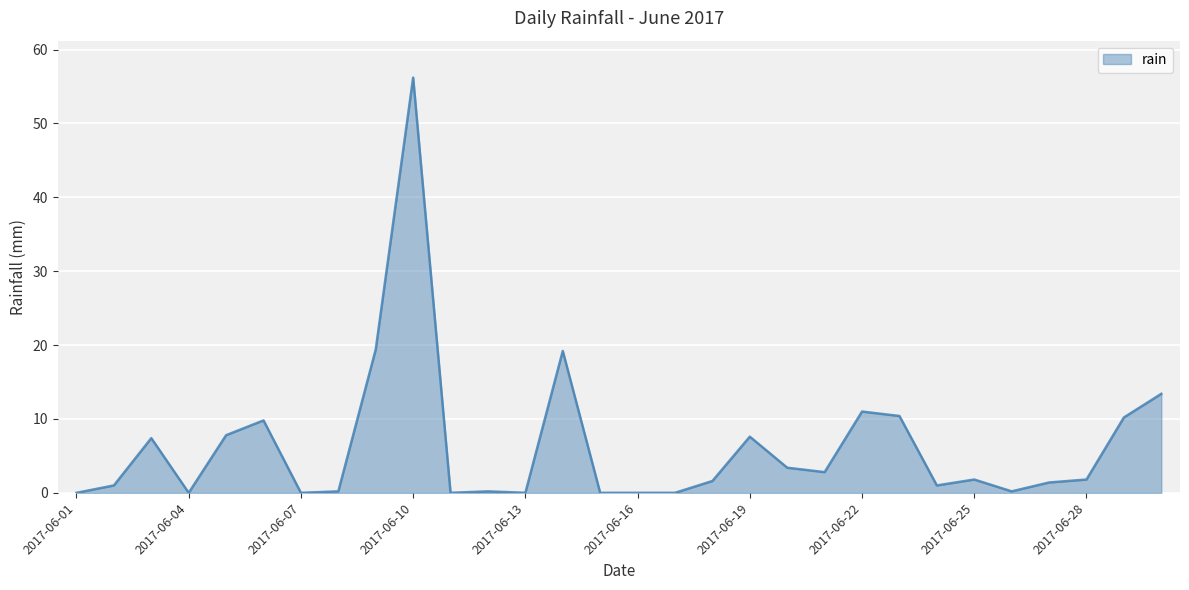

What is the greatest value displayed?

56.2